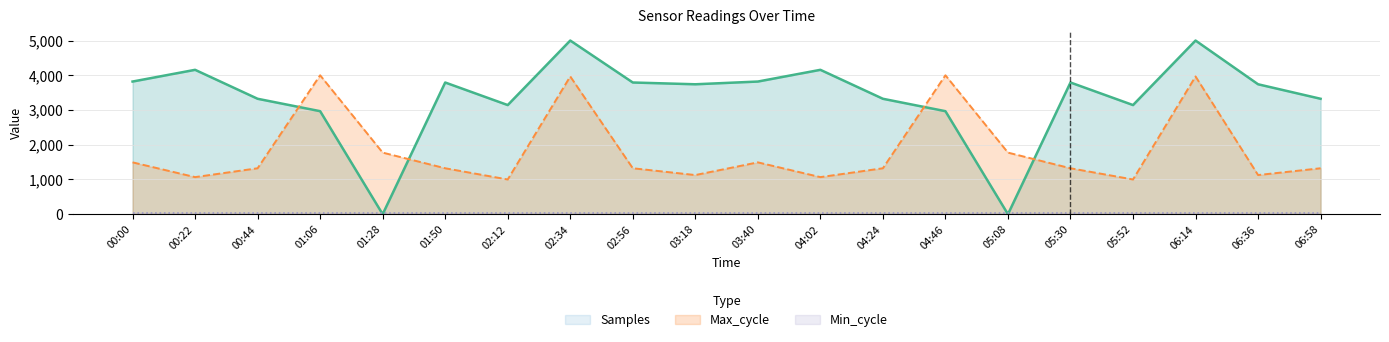

At how many categories does at least one series exceed 2087?

18